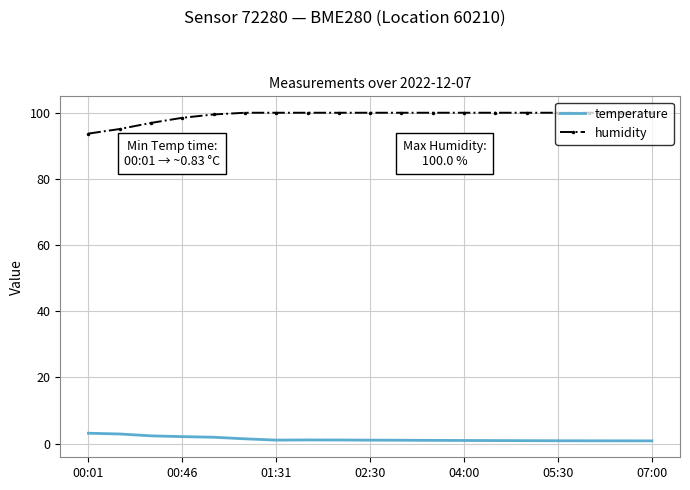

Which series has the largest total across all categories?

humidity